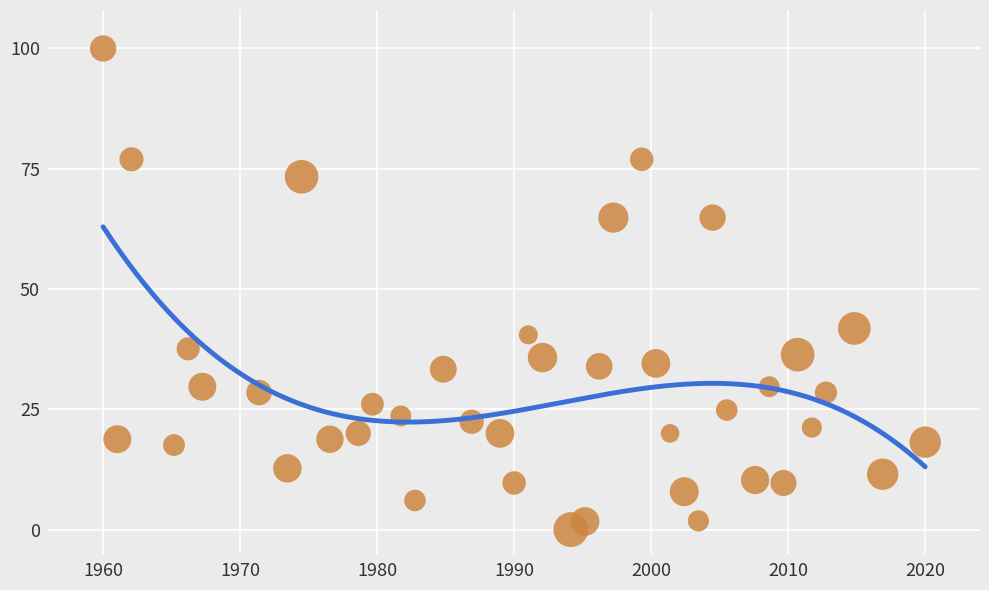

What Y value in the scatter plot is closest to 50?

41.8